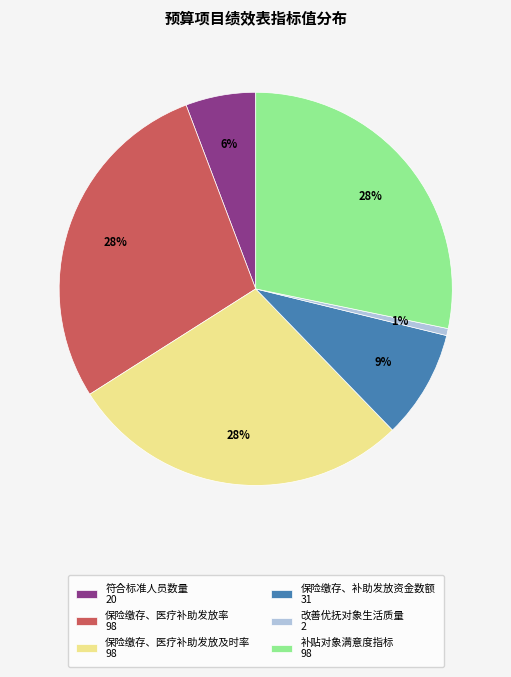

Combined, do 符合标准人员数量 20 and 改善优抚对象生活质量 2 account for over 50%?

No